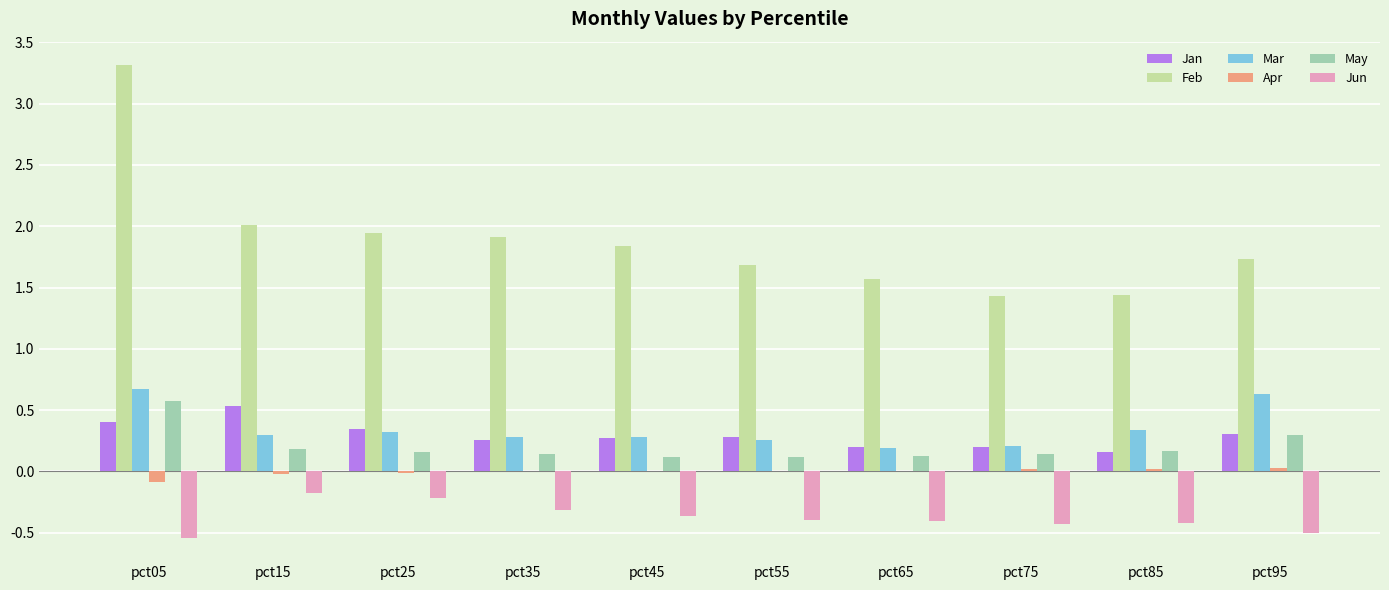

What is the total value across all series at pct75?

1.6